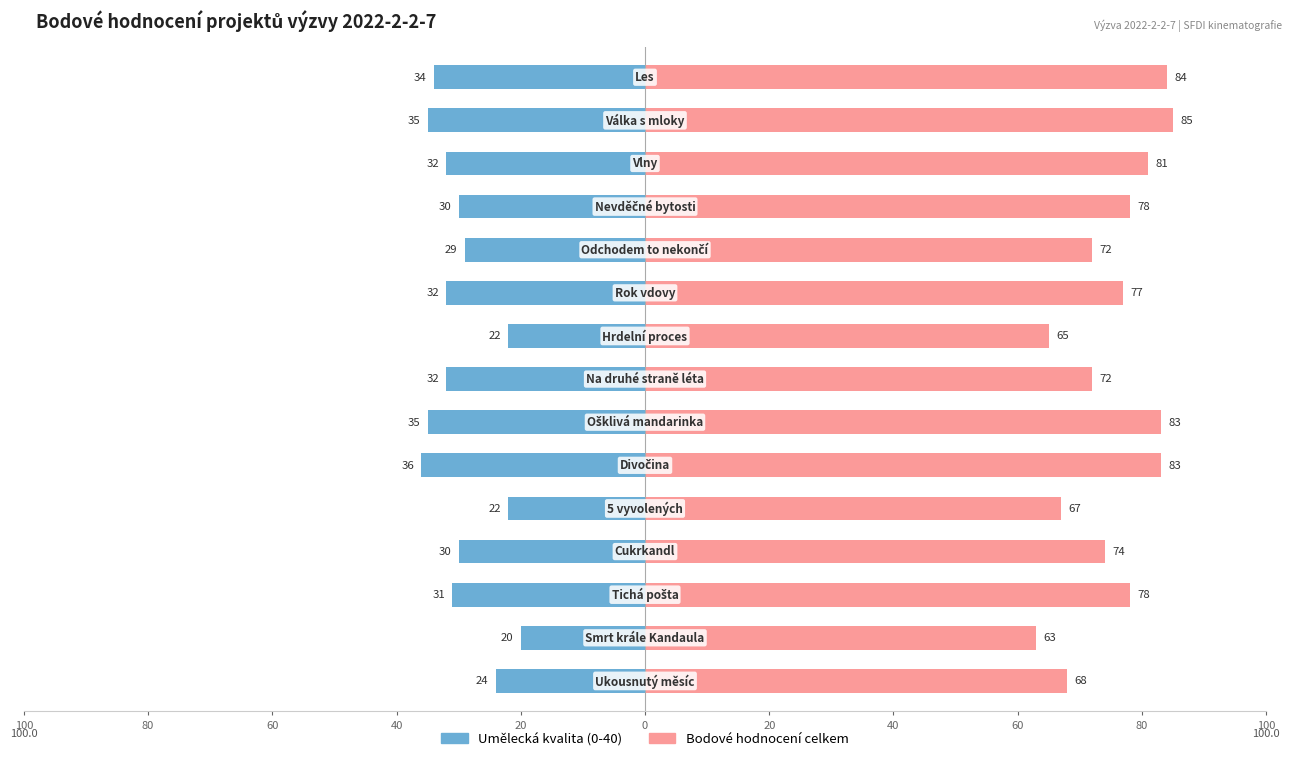

Reading left to right, what are all the values shown in this chart?

Umělecká kvalita (0-40): -24	-20	-31	-30	-22	-36	-35	-32	-22	-32	-29	-30	-32	-35	-34
Bodové hodnocení celkem: 68	63	78	74	67	83	83	72	65	77	72	78	81	85	84